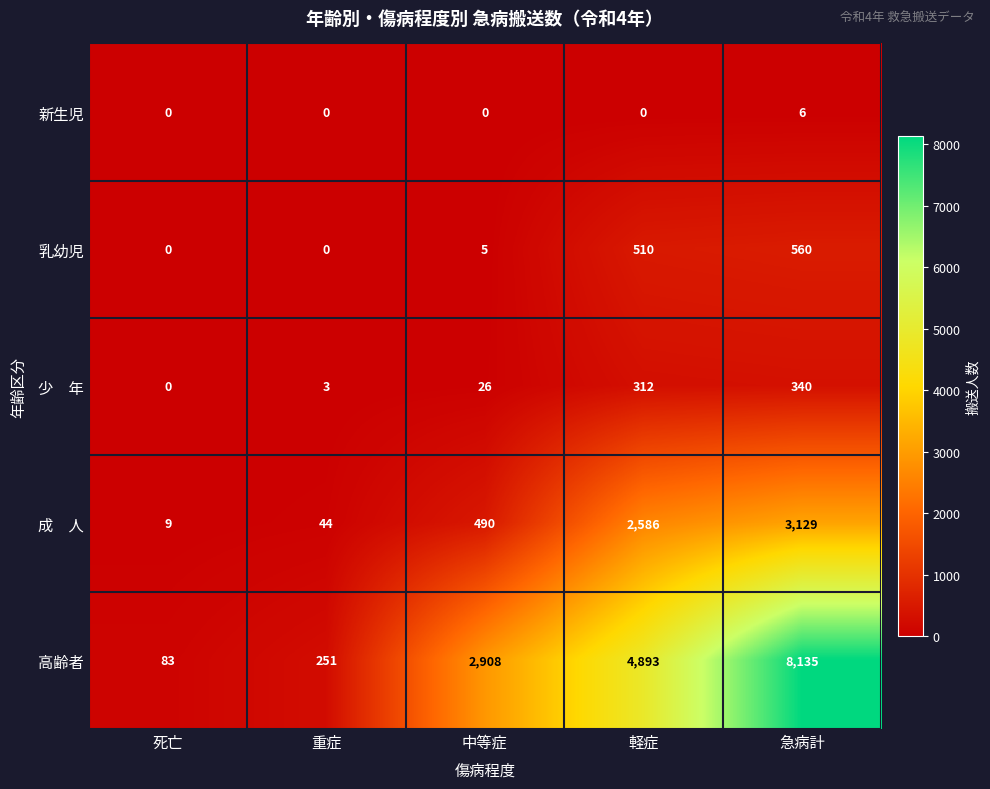

What is the lowest value of the 高齢者 series?

83